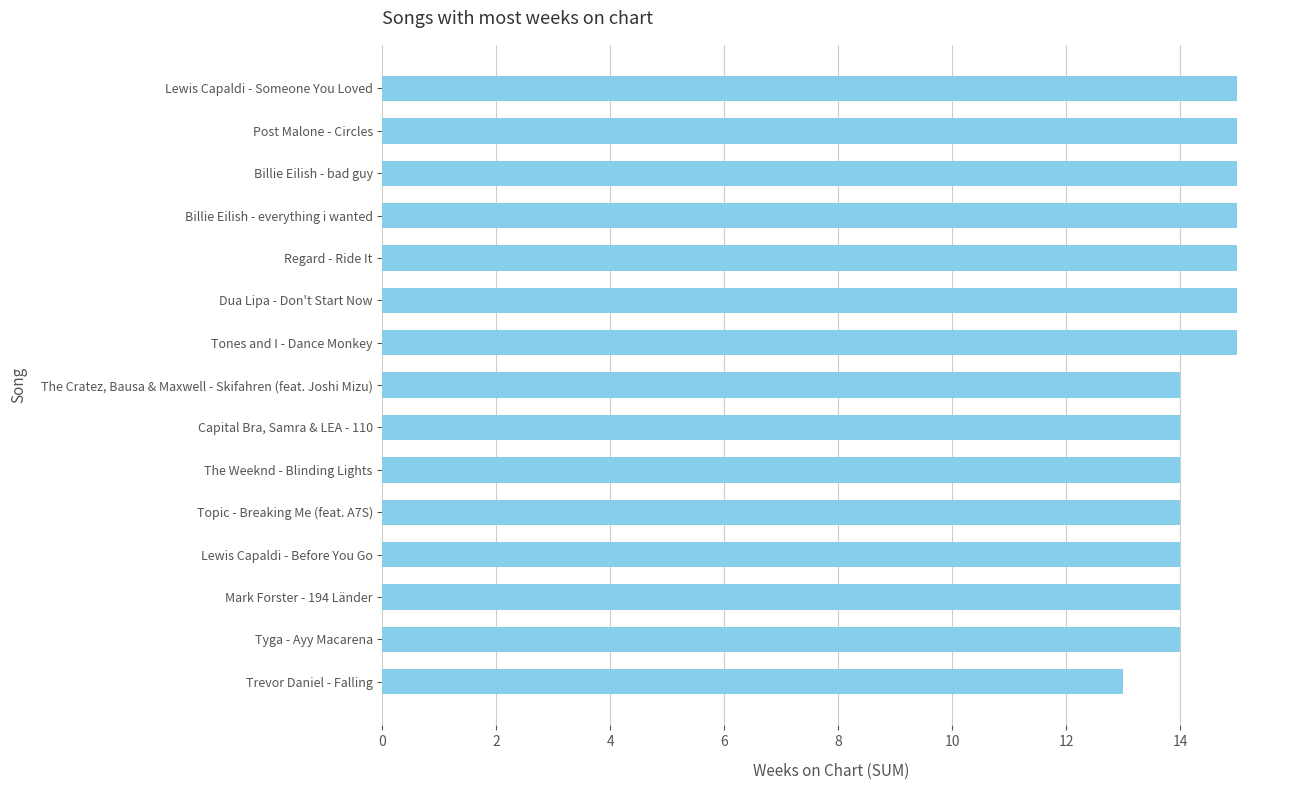

What is the maximum value shown in the chart?

15